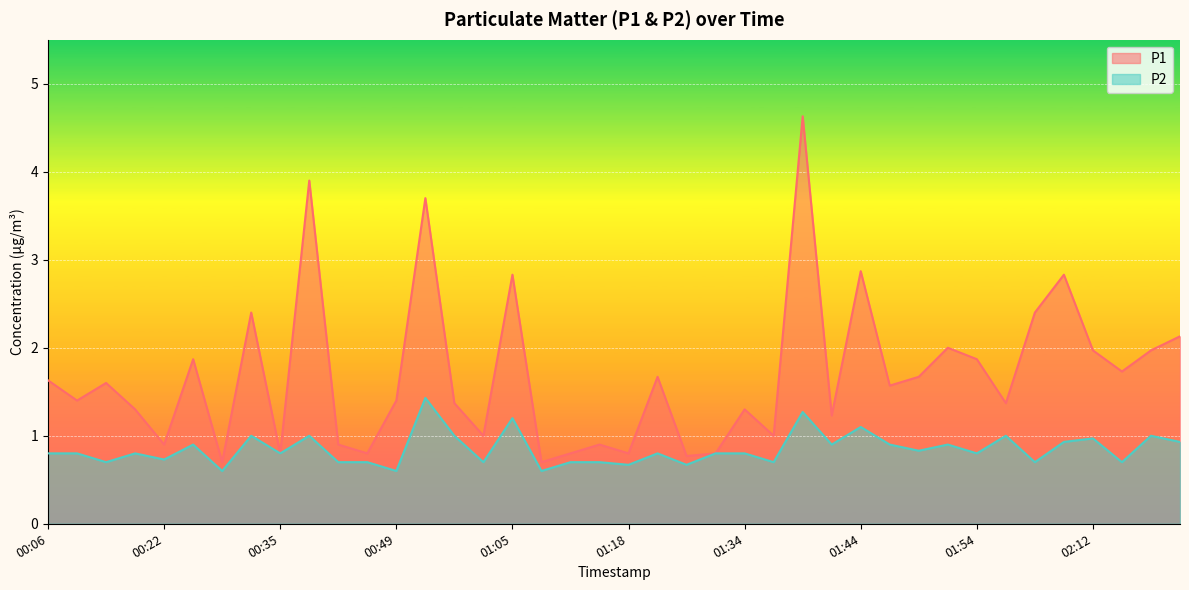

At 00:30, list the series in order from smallest to largest.

P2, P1